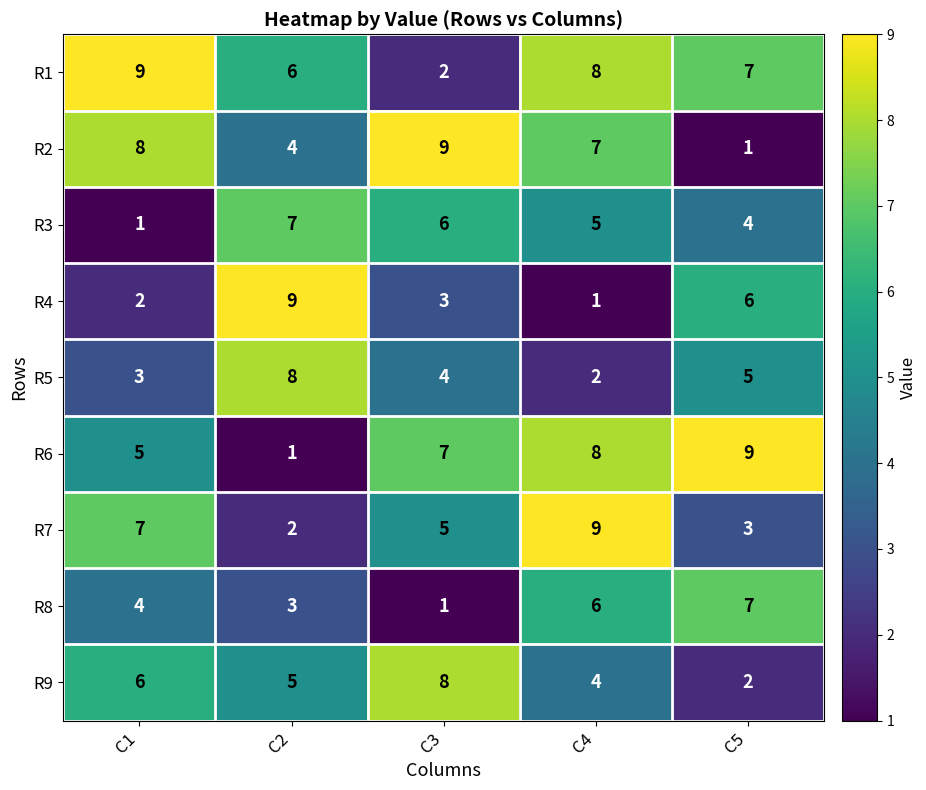

True or false: R1 has a value of 1 at C3.

False